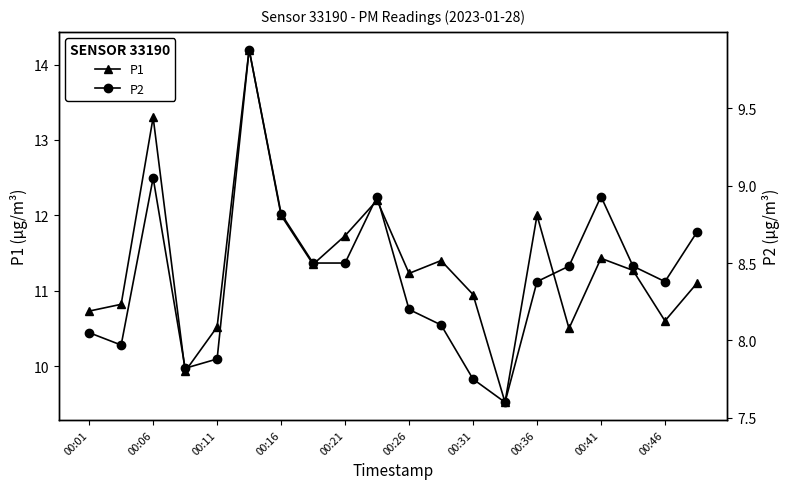

True or false: P1 and P2 cross at least once.

False